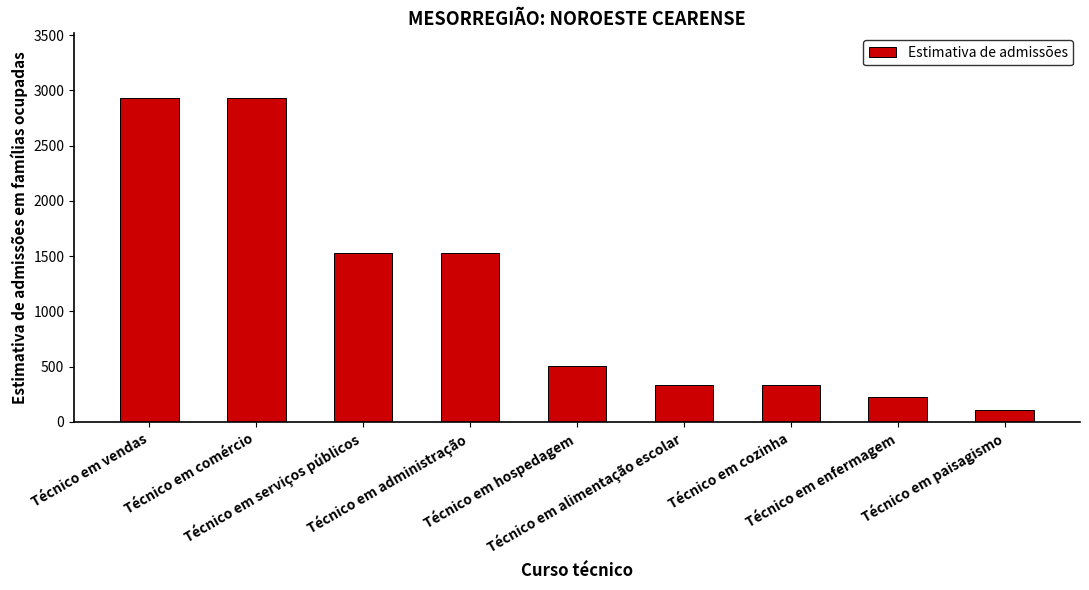

Reading left to right, extract all data points from this chart.

2929.3	2929.3	1527.0	1527.0	505.2	333.3	333.3	222.0	107.5